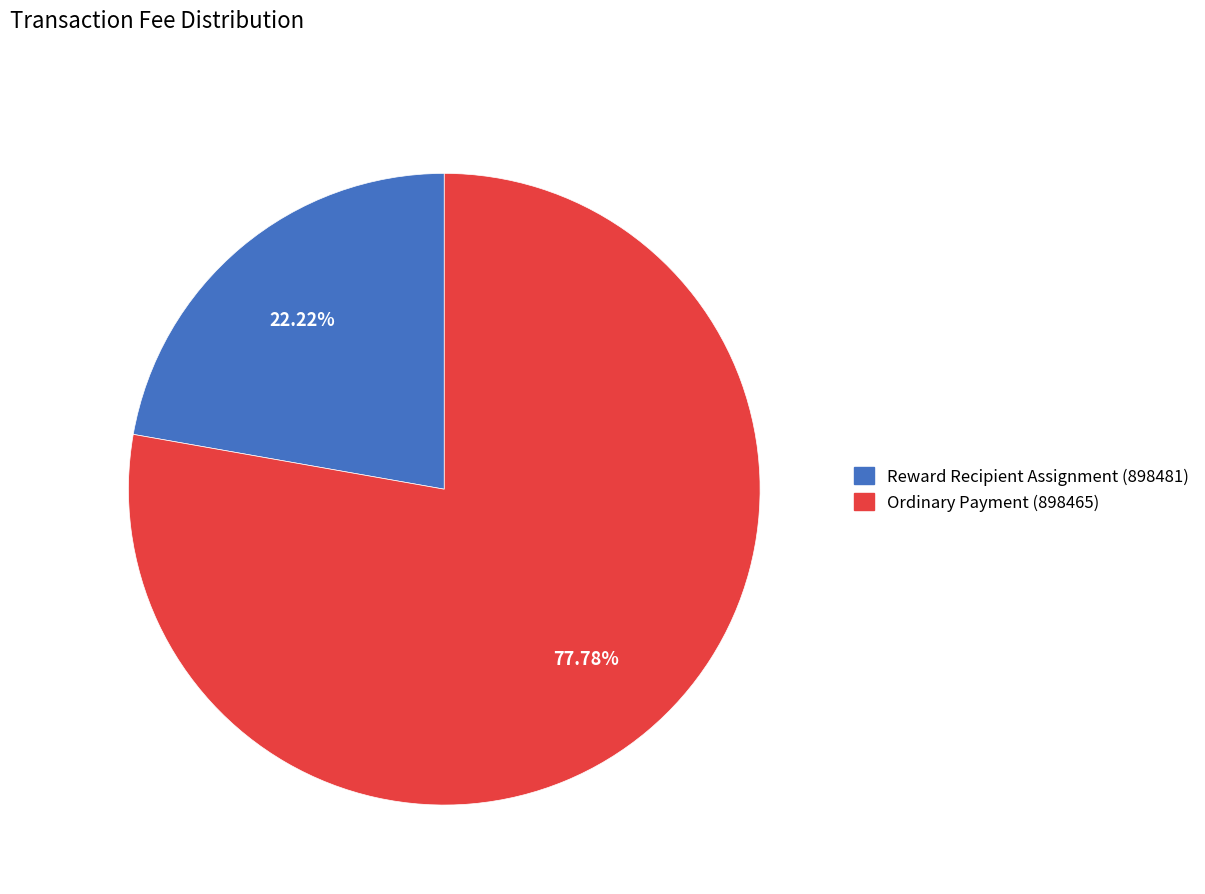

Is it true that Ordinary Payment (898465) is 92% of the pie?

False